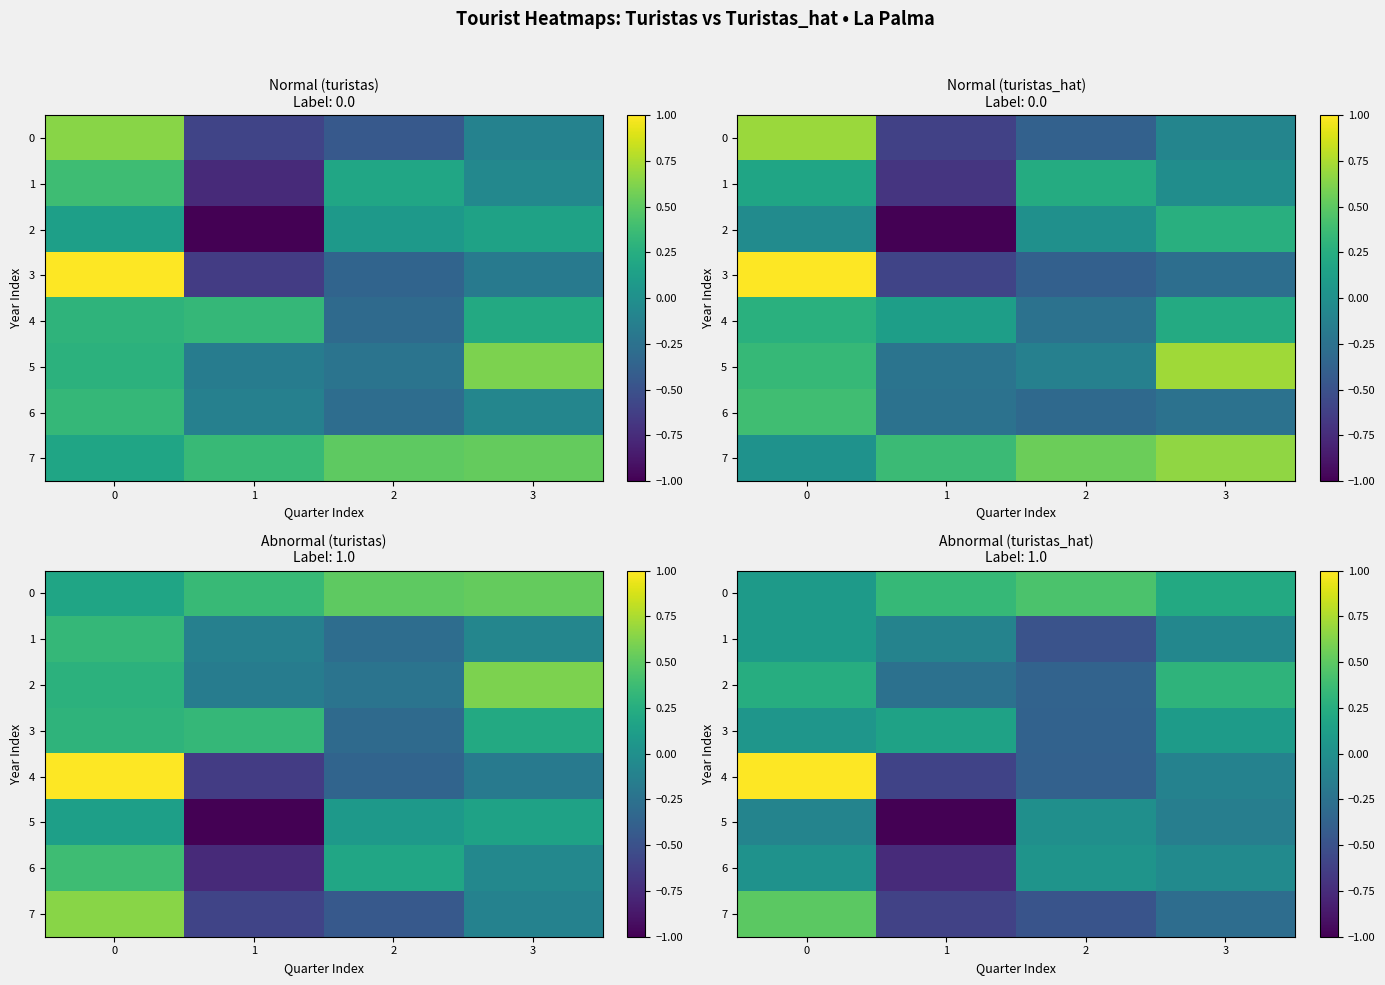

What is the difference between the highest and lowest values at 3?

0.6